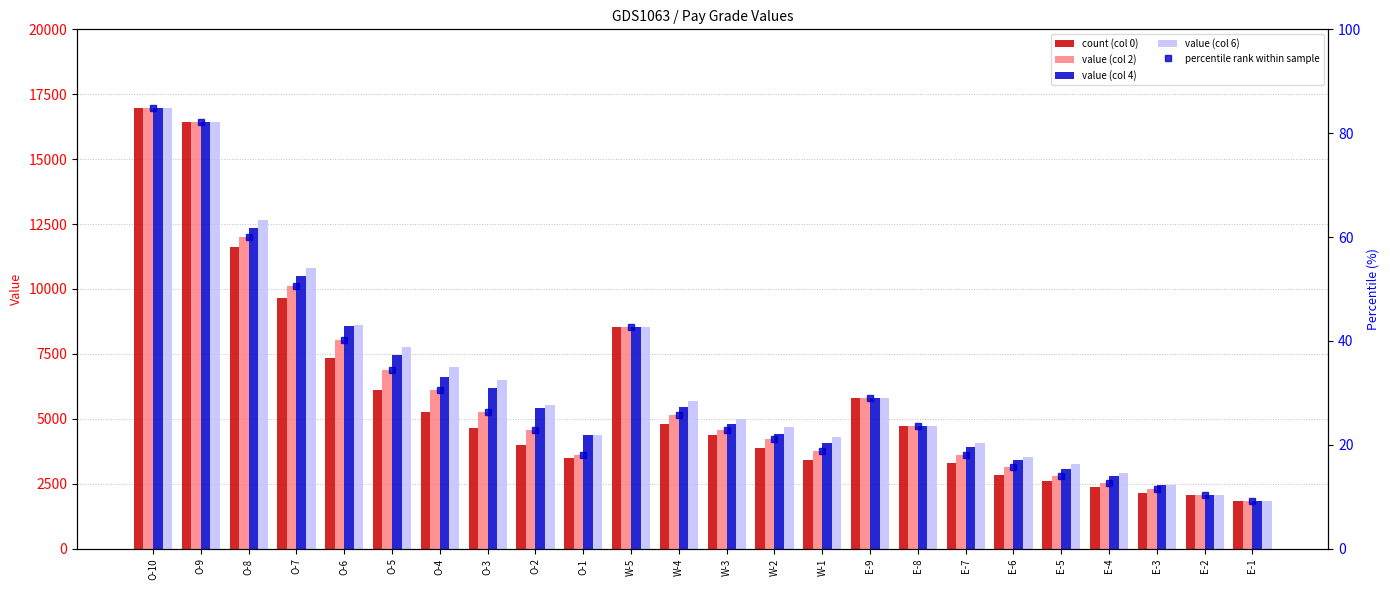

What is the sum of the count (col 0) values at W-1 and W-4?

8190.6